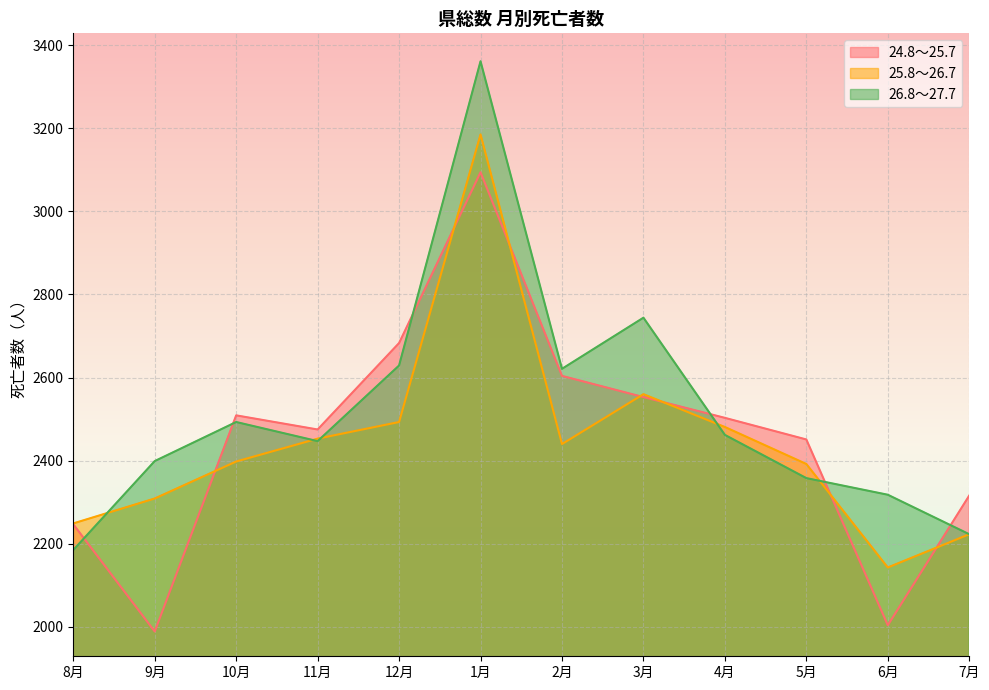

What is the maximum value for 26.8～27.7?

3361